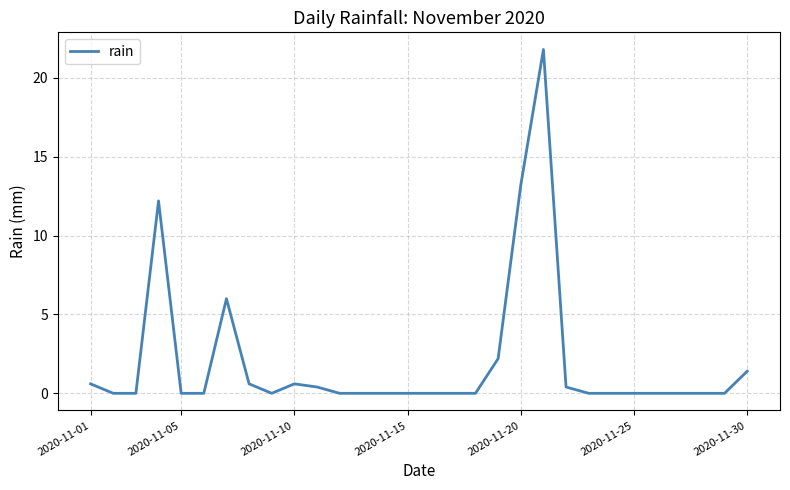

What is the difference between the maximum and minimum values?

21.8